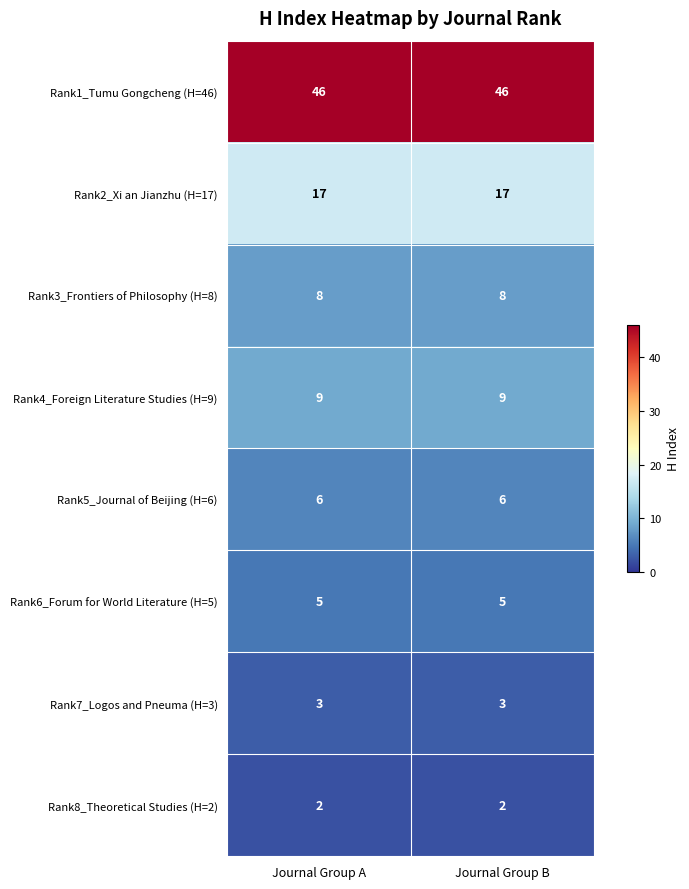

The Rank5_Journal of Beijing (H=6) series shows 1 at Journal Group A. True or false?

False